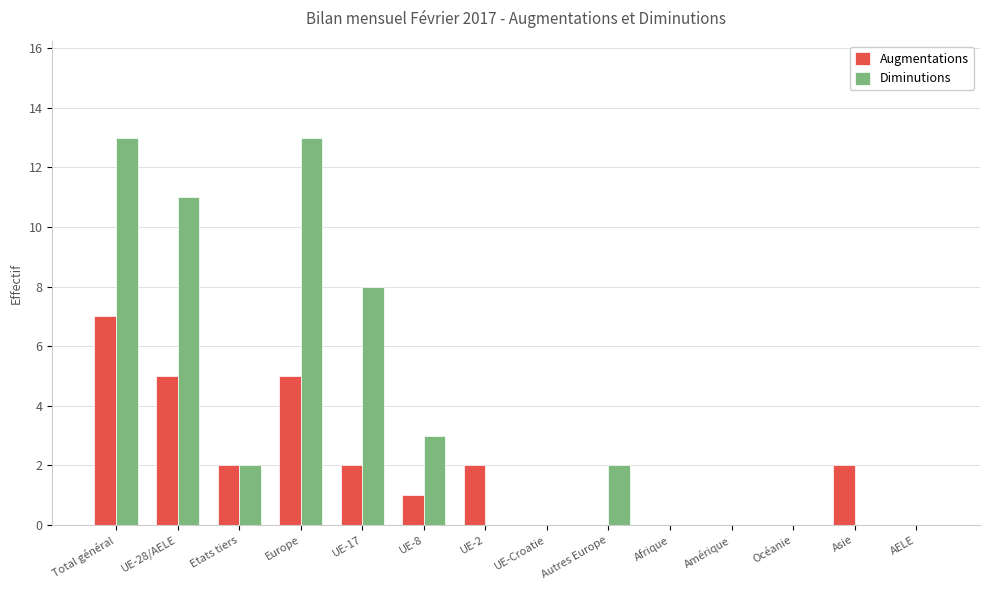

Is it true that Augmentations equals 1 at Etats tiers?

False